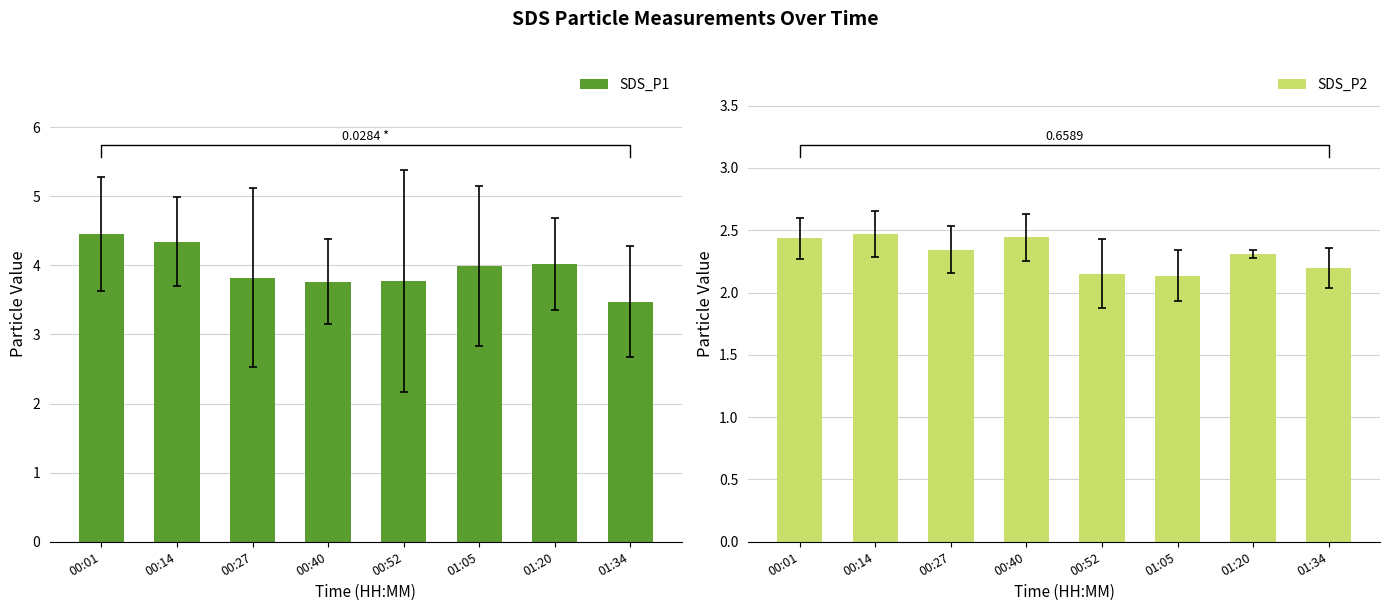

Which category has the lowest value across all series?

01:05